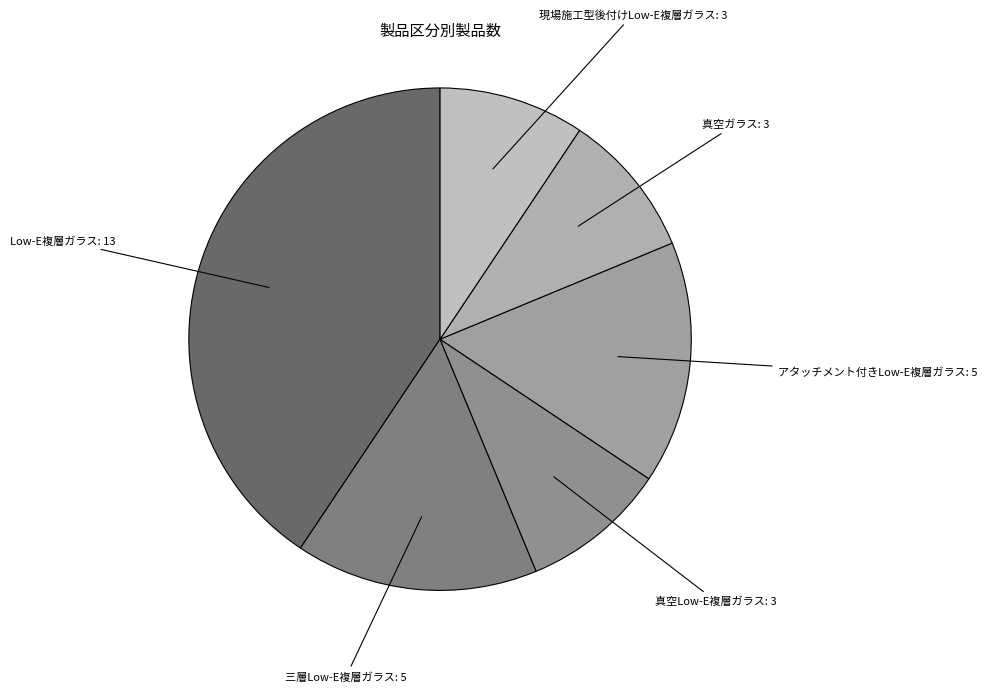

Count the number of slices in the pie.

6